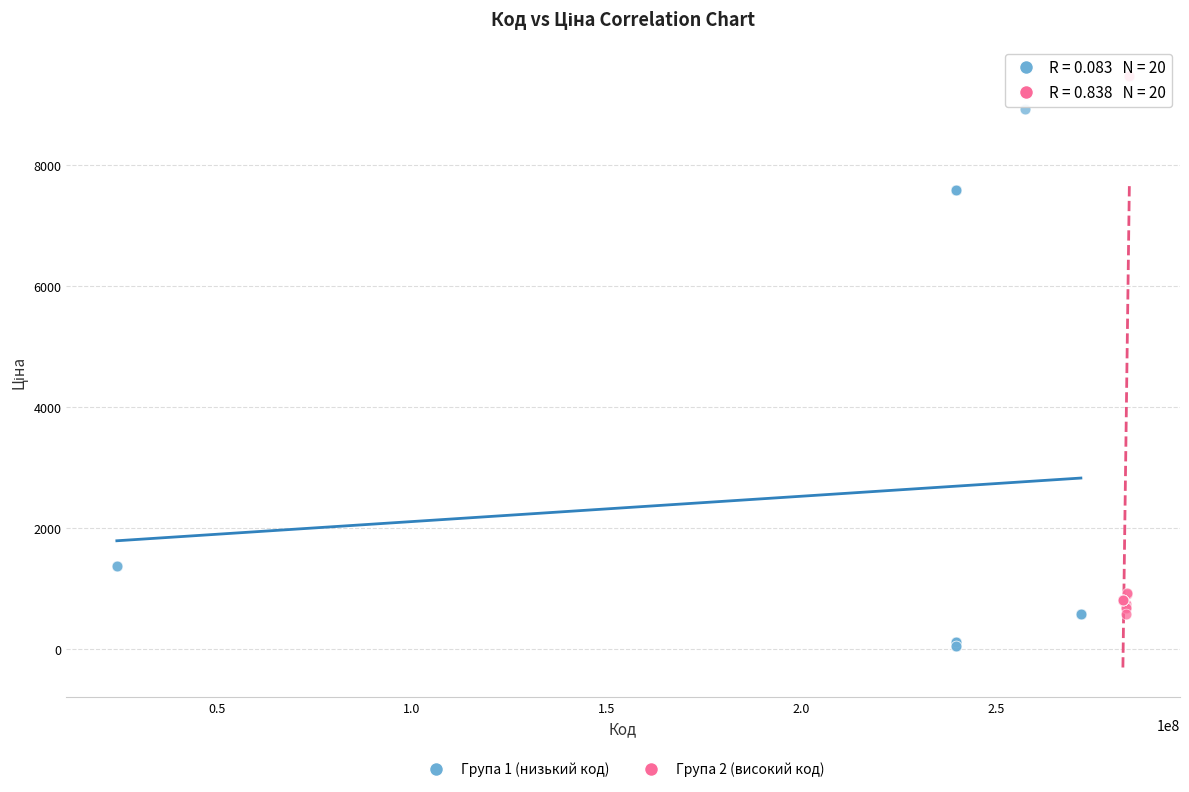

Which series contains the highest Y value?

Група 2 (високий код)